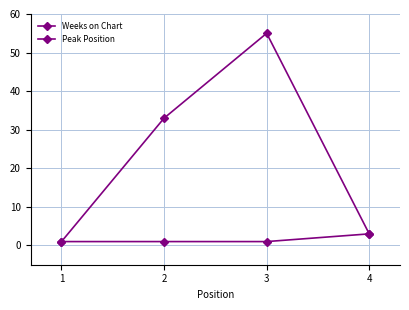

Read the Peak Position value at 1.

1